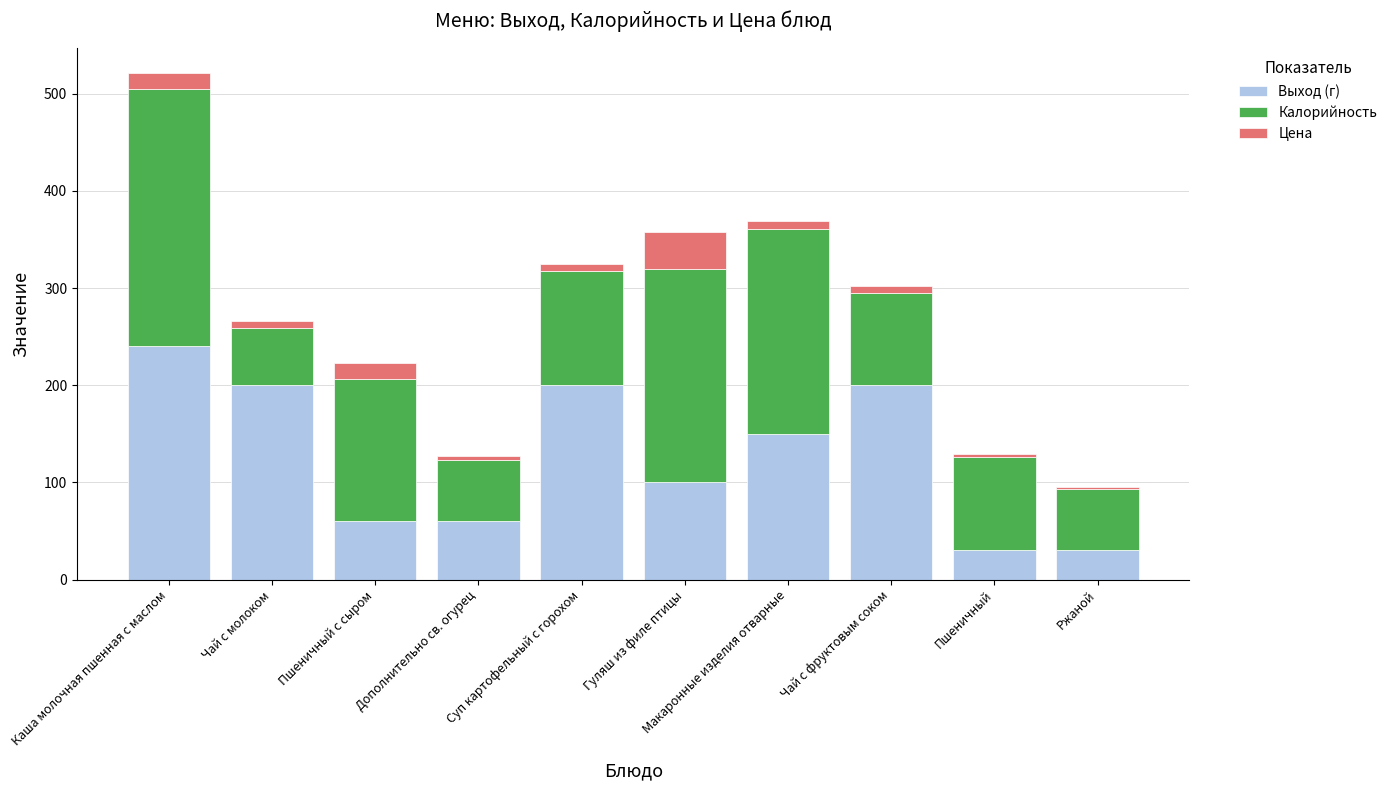

Which category has the highest value in the Выход (г) series?

Каша молочная пшенная с маслом